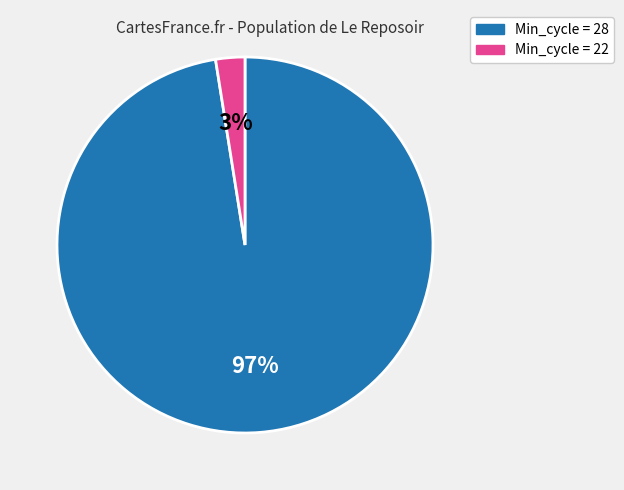

Is there any slice that represents more than half of the pie?

Yes